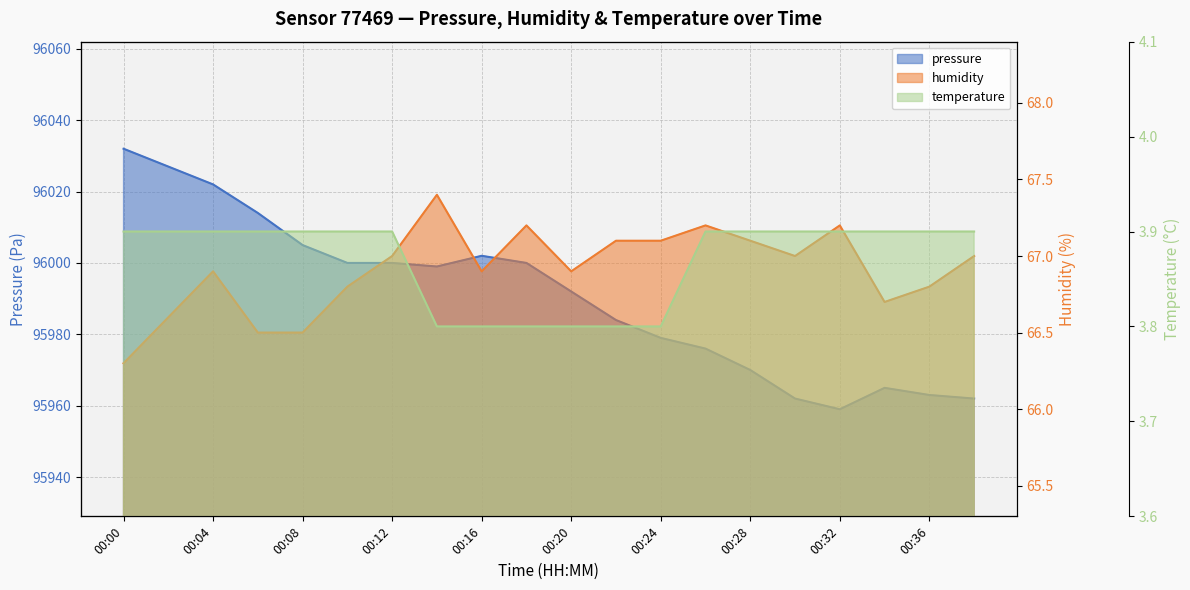

Which category has the highest value across all series?

00:00